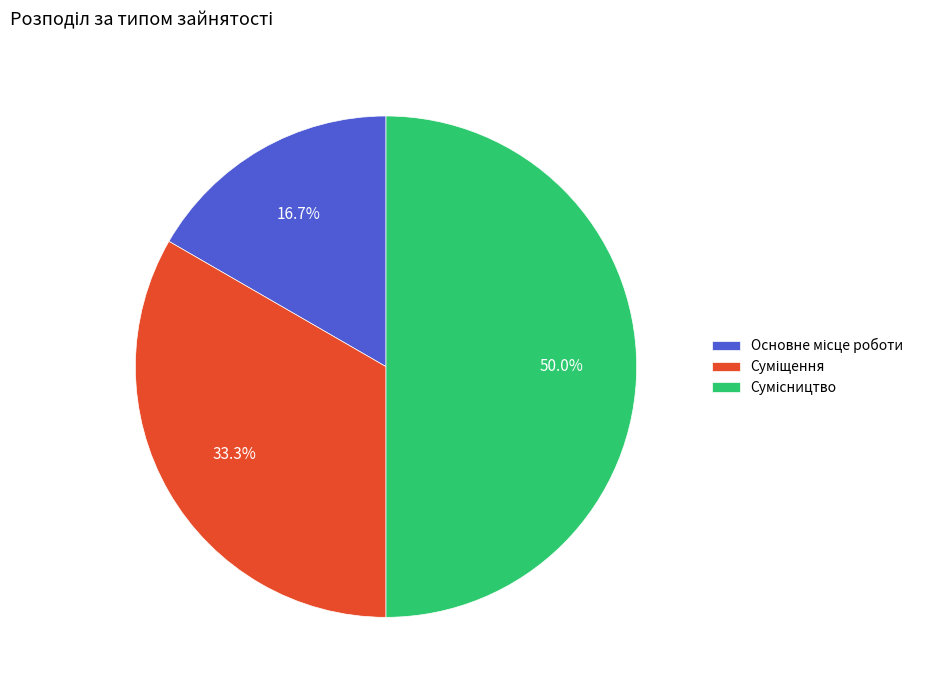

Count the number of slices in the pie.

3